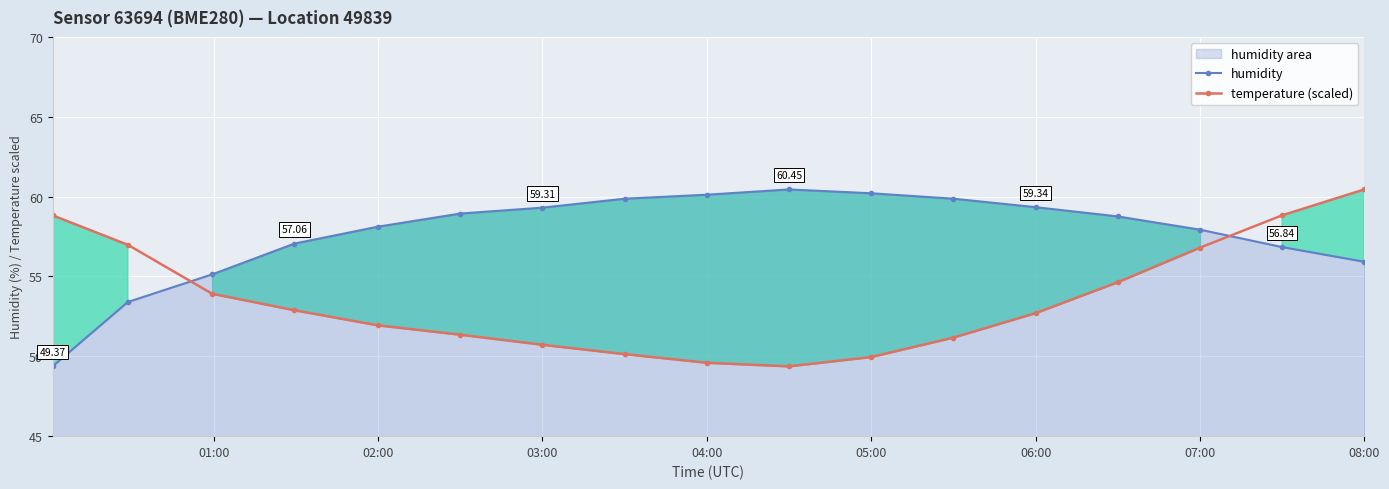

Which series ends up on top after the final intersection of humidity and temperature (scaled)?

temperature (scaled)